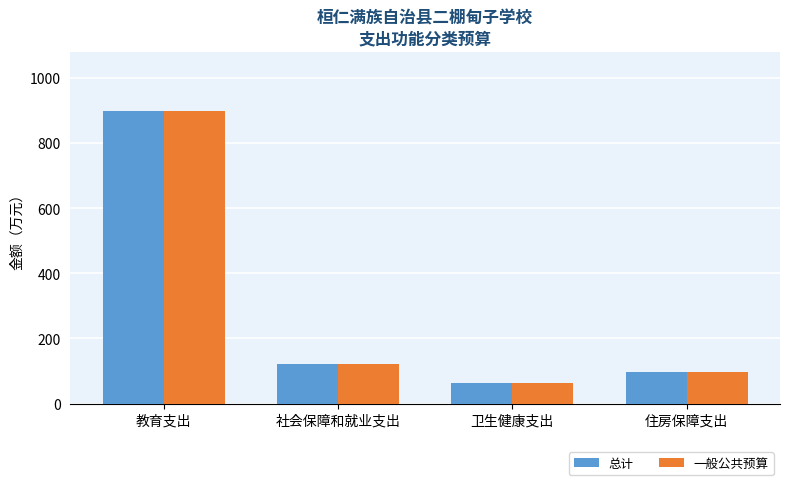

Where is 一般公共预算 nearest to the value 481?

社会保障和就业支出